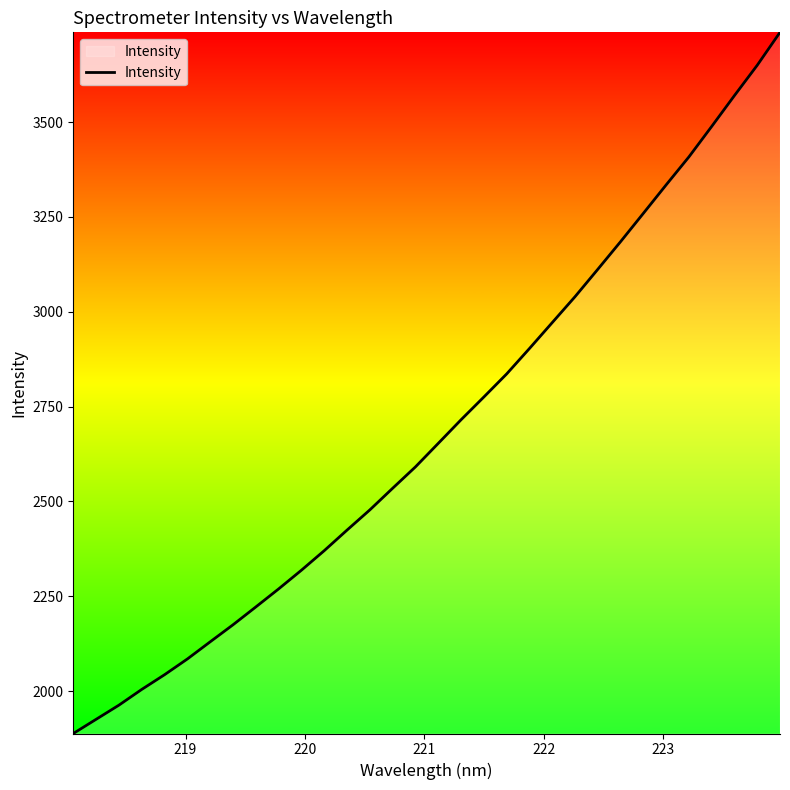

What is the difference between the maximum and minimum values?

1848.4